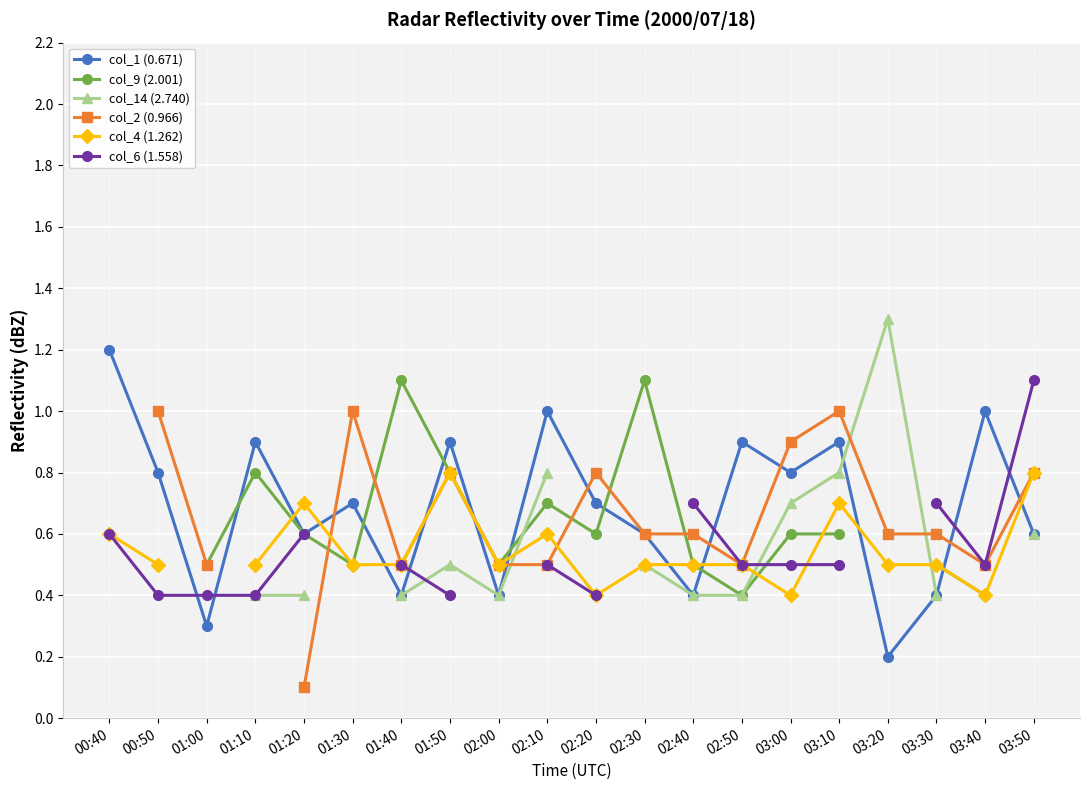

The value of col_1 (0.671) at 02:20 is 0.9. True or false?

False